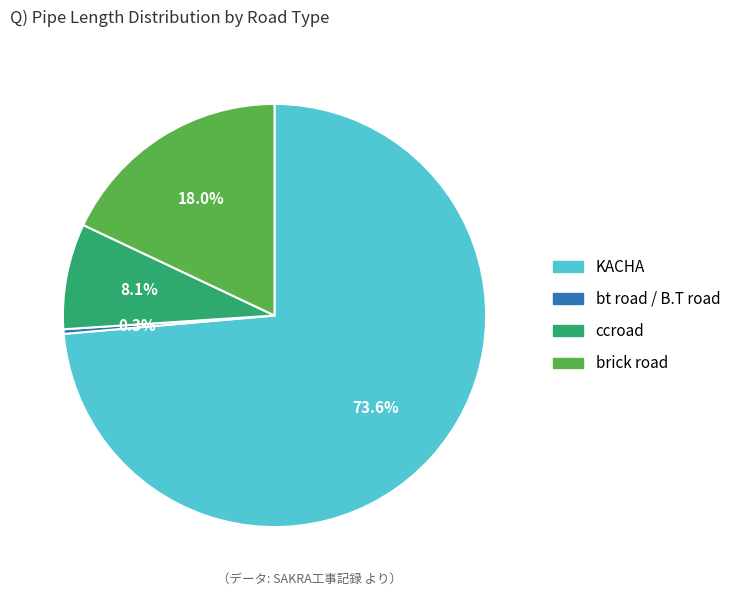

Is there any slice that represents more than half of the pie?

Yes